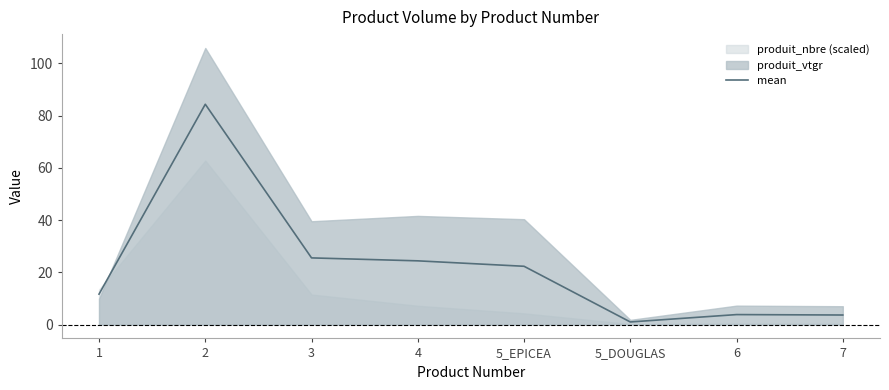

List the labels in order of value, smallest first.

5_DOUGLAS, 7, 6, 1, 5_EPICEA, 4, 3, 2